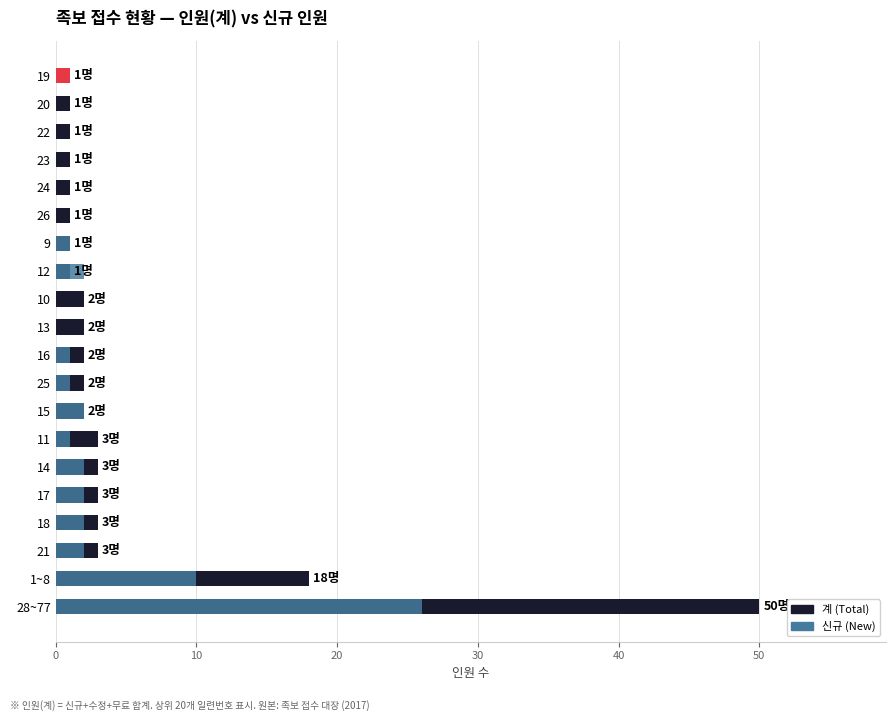

What is the difference between the 계 (Total) values at 16 and 22?

1